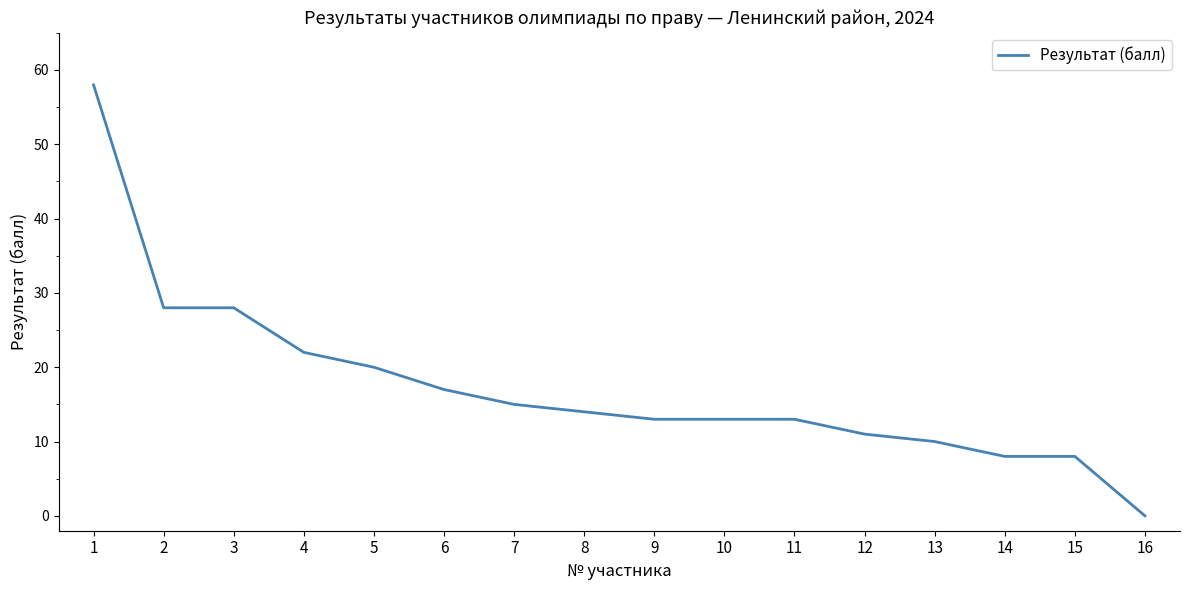

What is the change in value from 4 to 9?

-9